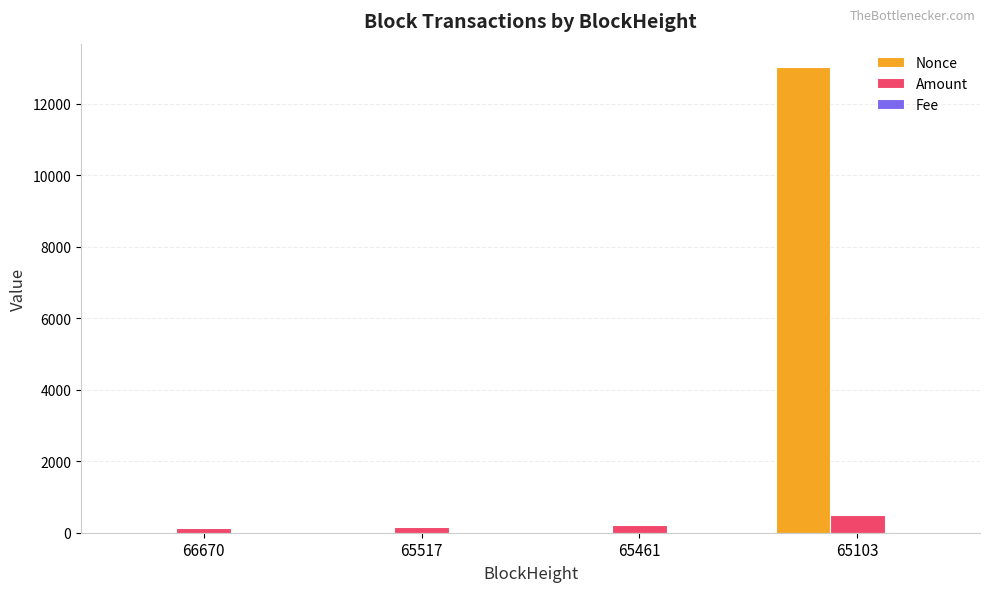

What is the highest value of the Nonce series?

13029.0